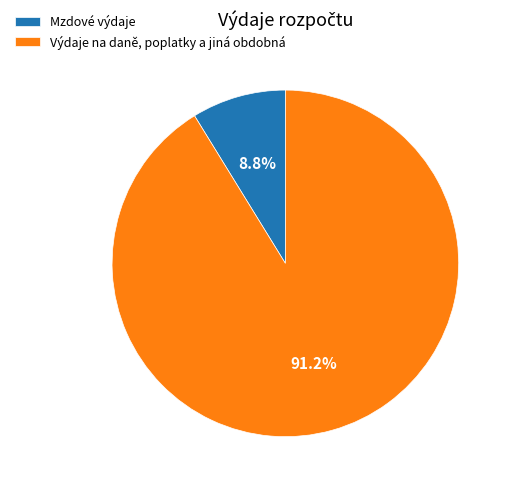

Between Výdaje na daně, poplatky a jiná obdobná and Mzdové výdaje, which is larger?

Výdaje na daně, poplatky a jiná obdobná